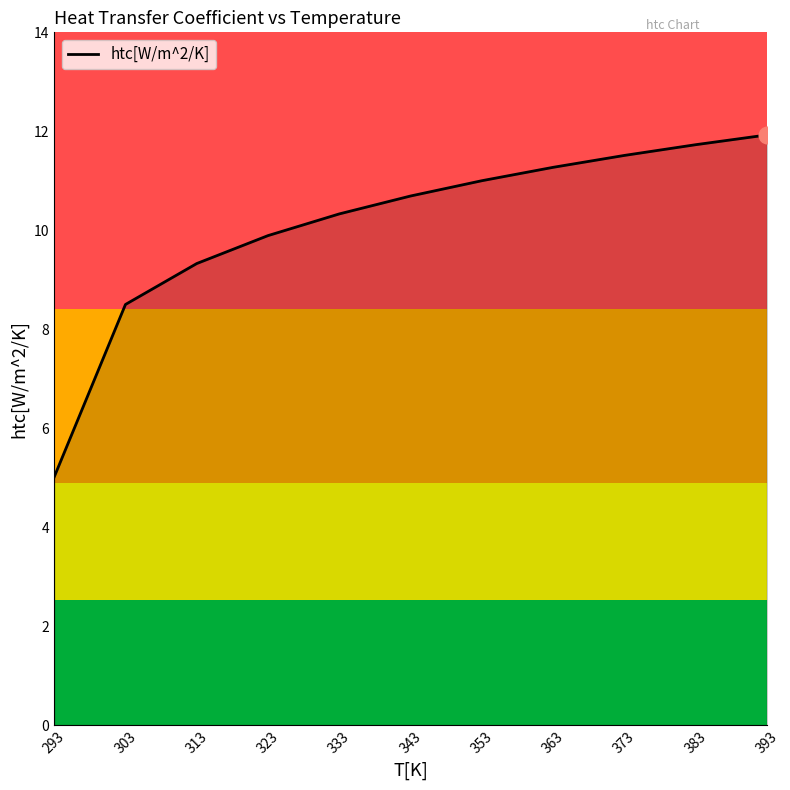

True or false: the data shows 11.9 at 393.

True